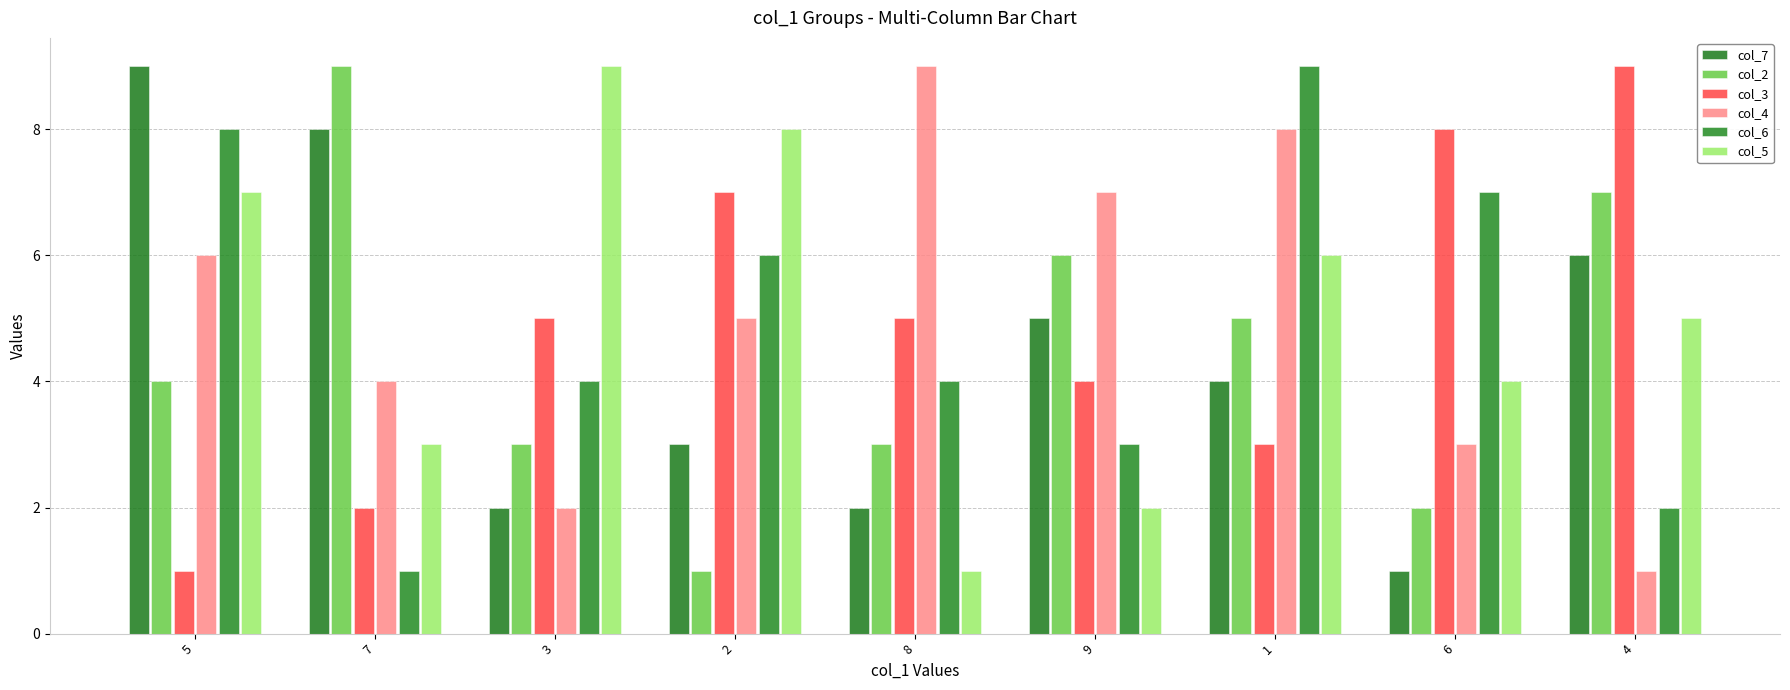

What is the label of the 2nd bar from the right?

6